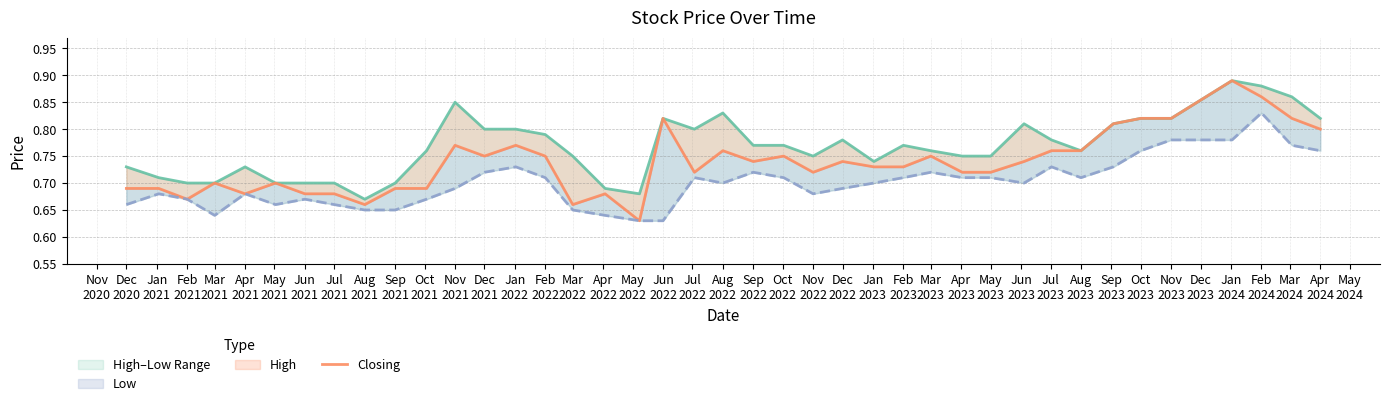

True or false: Closing and High cross at least once.

False